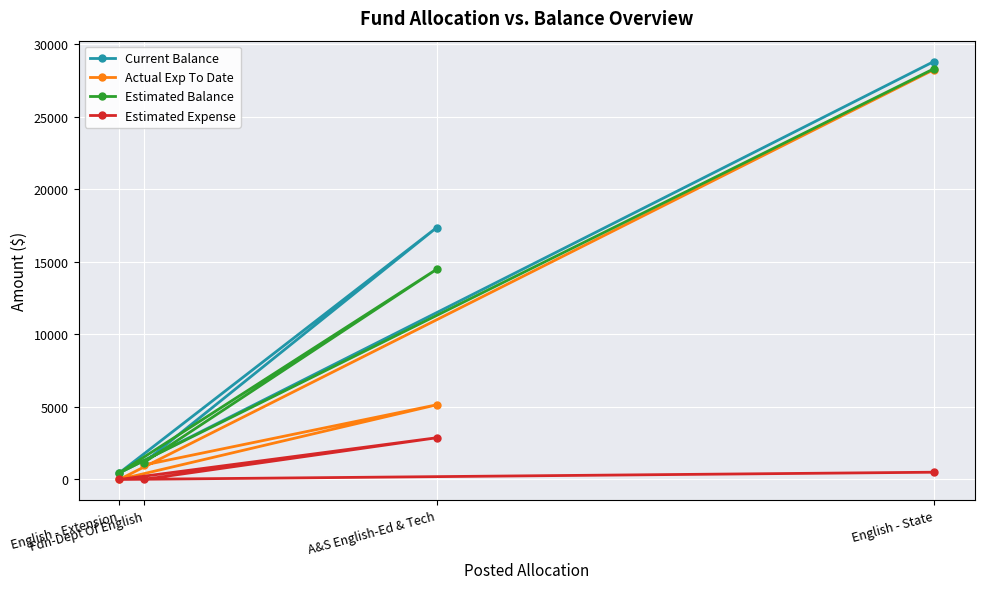

How many values in the Estimated Balance series are below 14491?

2